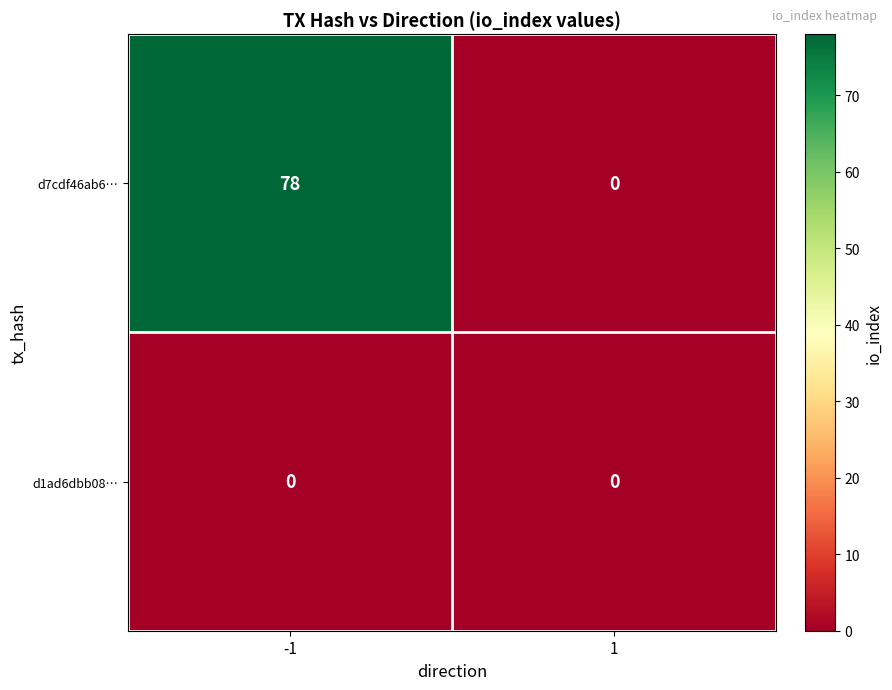

Rank the series by their average value, from lowest to highest.

d1ad6dbb08…, d7cdf46ab6…